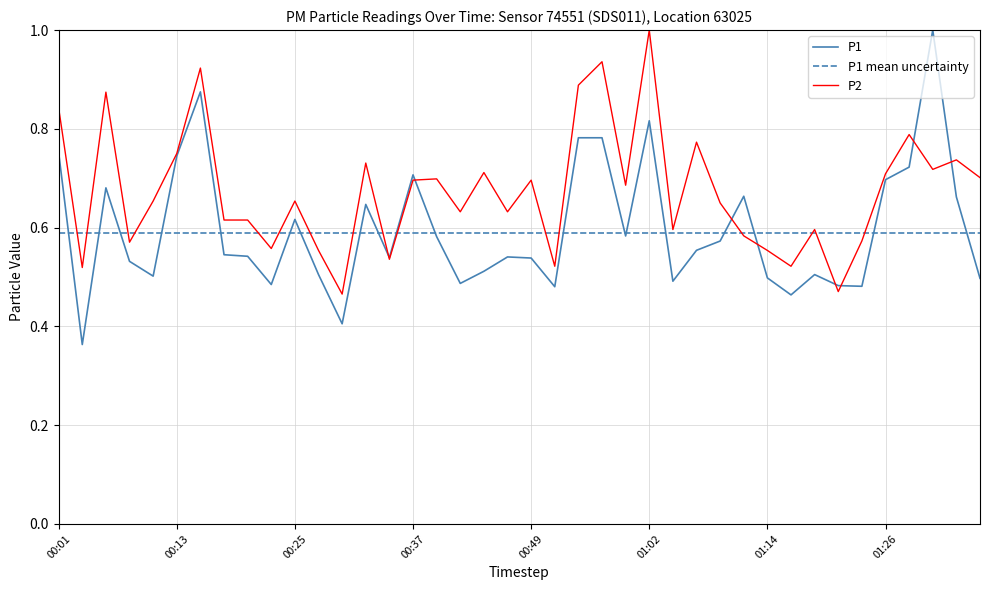

How many times do P2 and P1 cross each other?

8